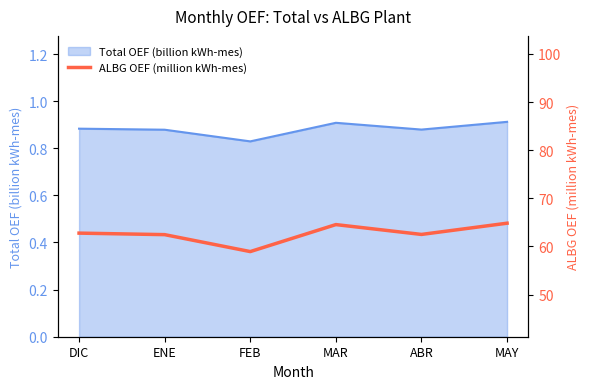

How many data points are less than 62?

1